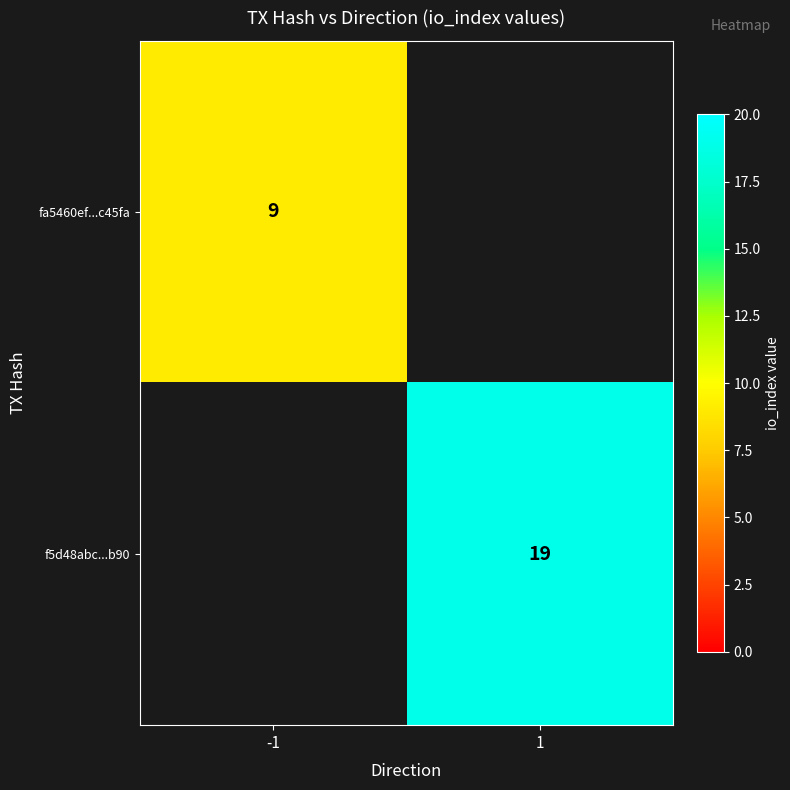

True or false: fa5460ef...c45fa has a value of 13 at -1.

False